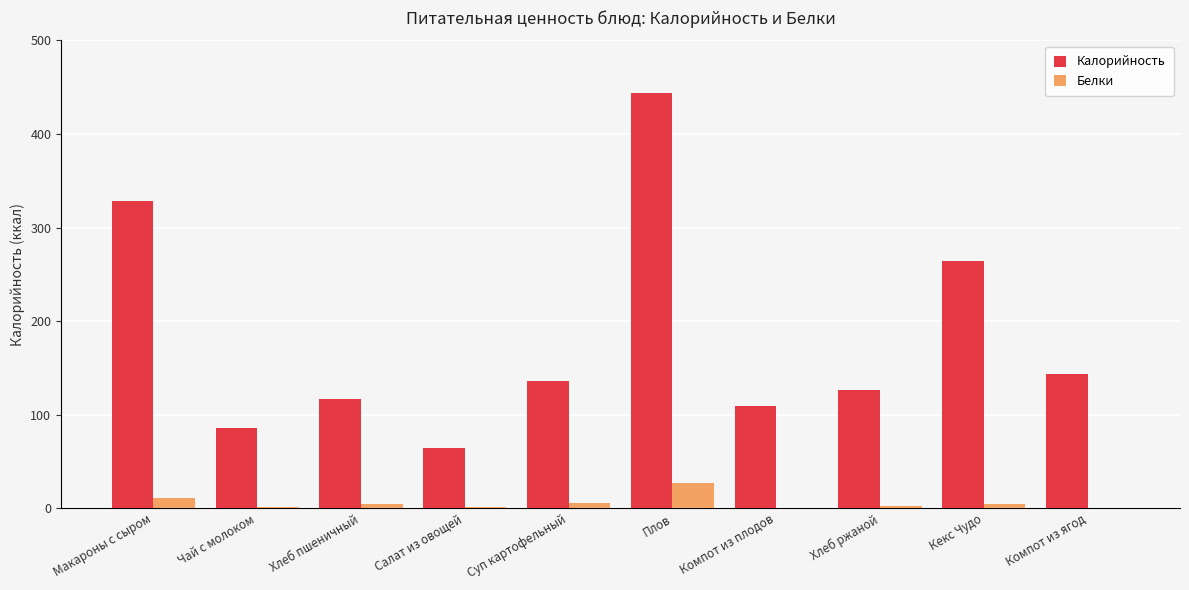

What is the maximum value for Калорийность?

444.0